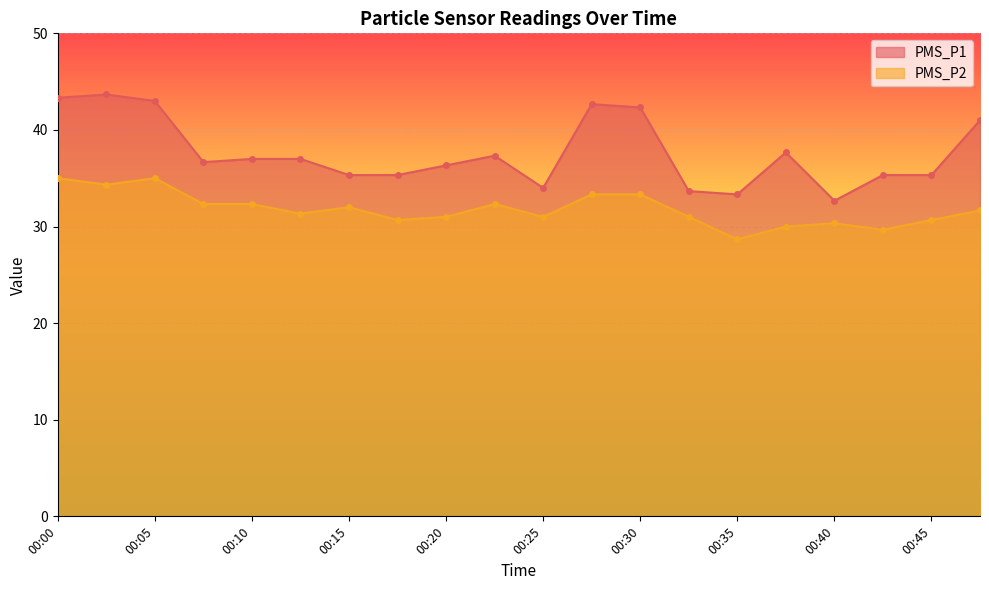

Rank the series by their maximum value, from highest to lowest.

PMS_P1, PMS_P2